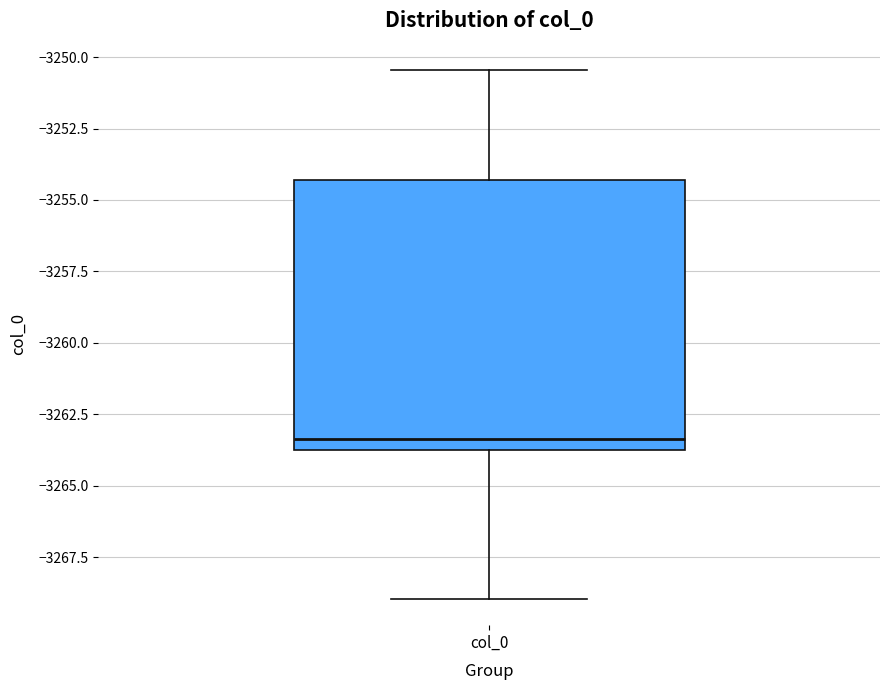

Read this box plot against the y-axis: the position of the median line, the range covered by the box, and the ends of both whiskers. The values are not printed on the chart, so give them approximately, as read against the axis.

median -3263.5, box -3264.0 to -3254.5, whiskers -3269.0 to -3250.5